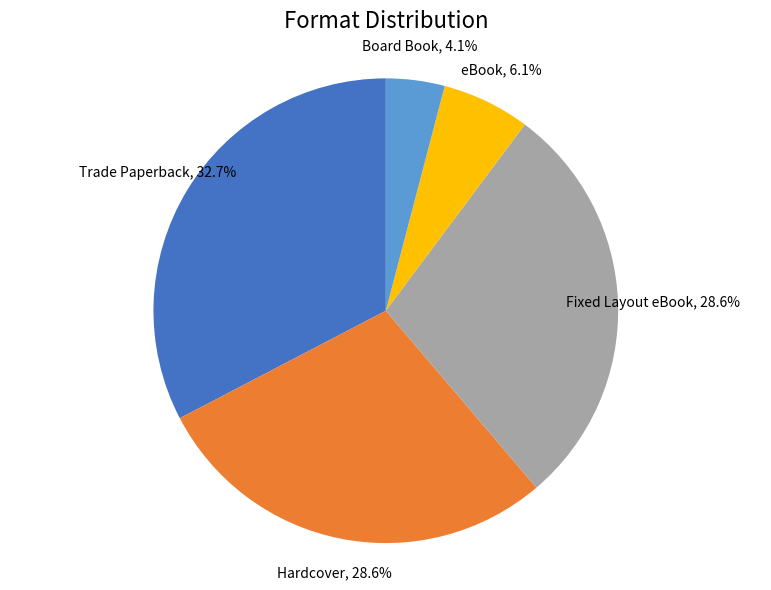

What percentage is the Hardcover slice, to the nearest percent?

29%